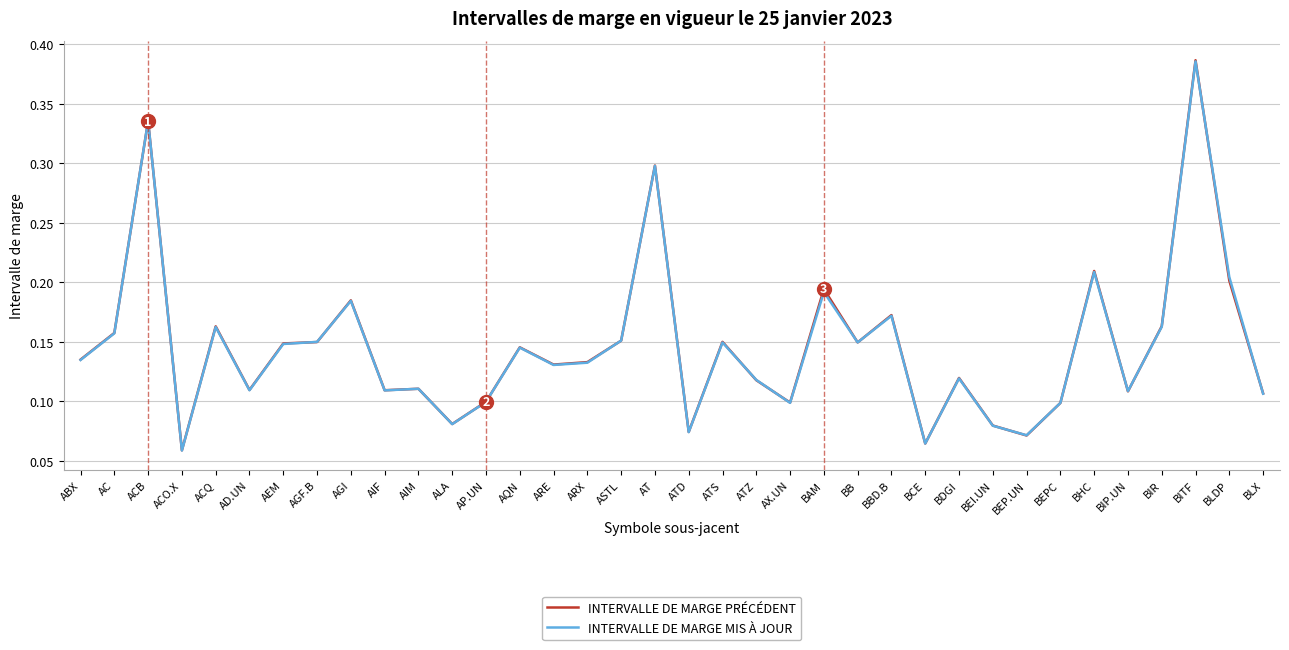

Is the value of INTERVALLE DE MARGE MIS À JOUR at ATS greater than the value of INTERVALLE DE MARGE PRÉCÉDENT at AGI?

No